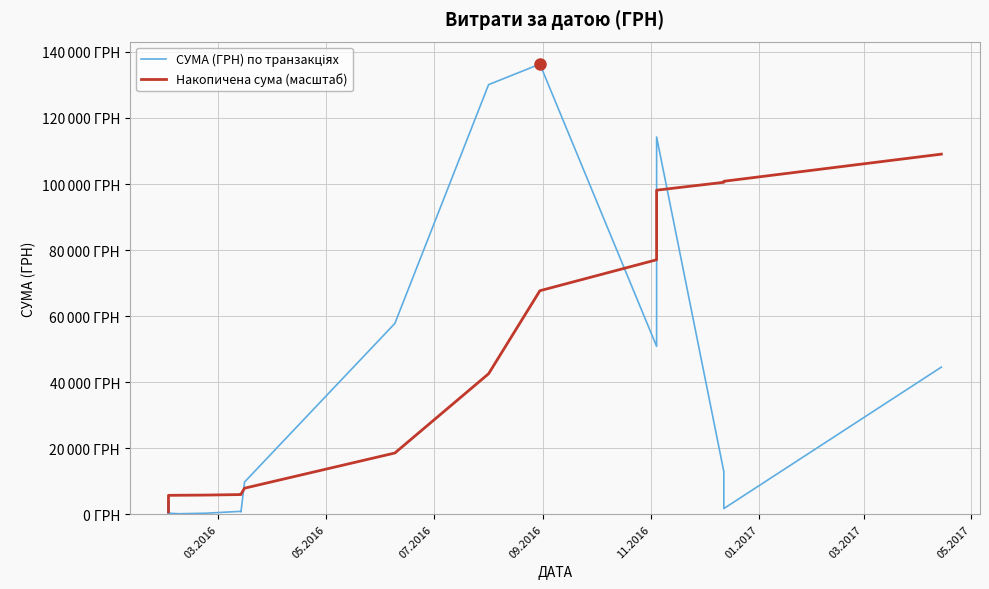

Where does the СУМА (ГРН) по транзакціях series first go above 950?

03.2016